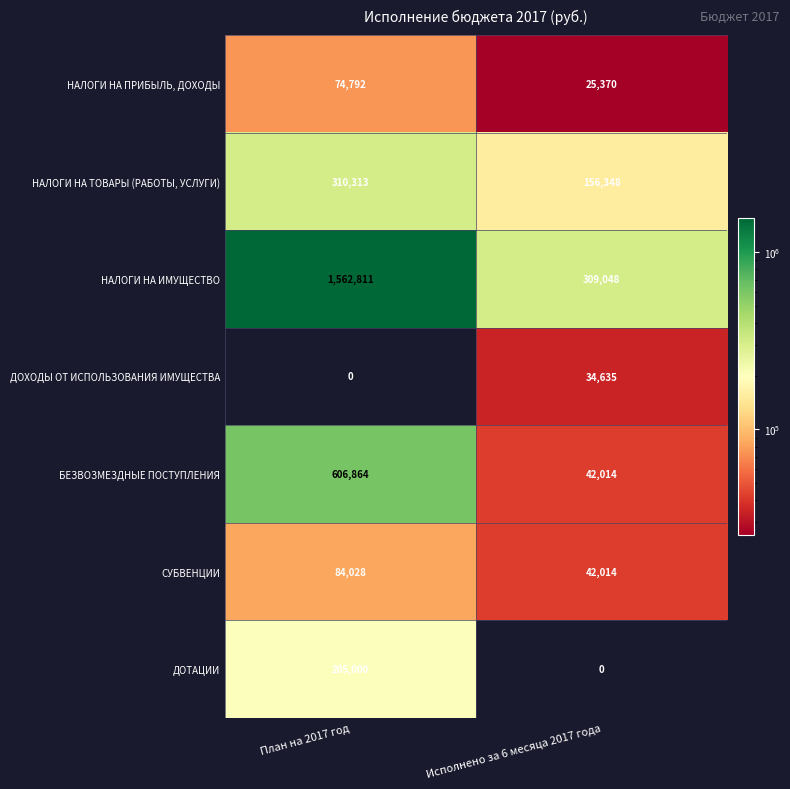

What is the difference between the maximum and minimum values in the НАЛОГИ НА ИМУЩЕСТВО series?

1253763